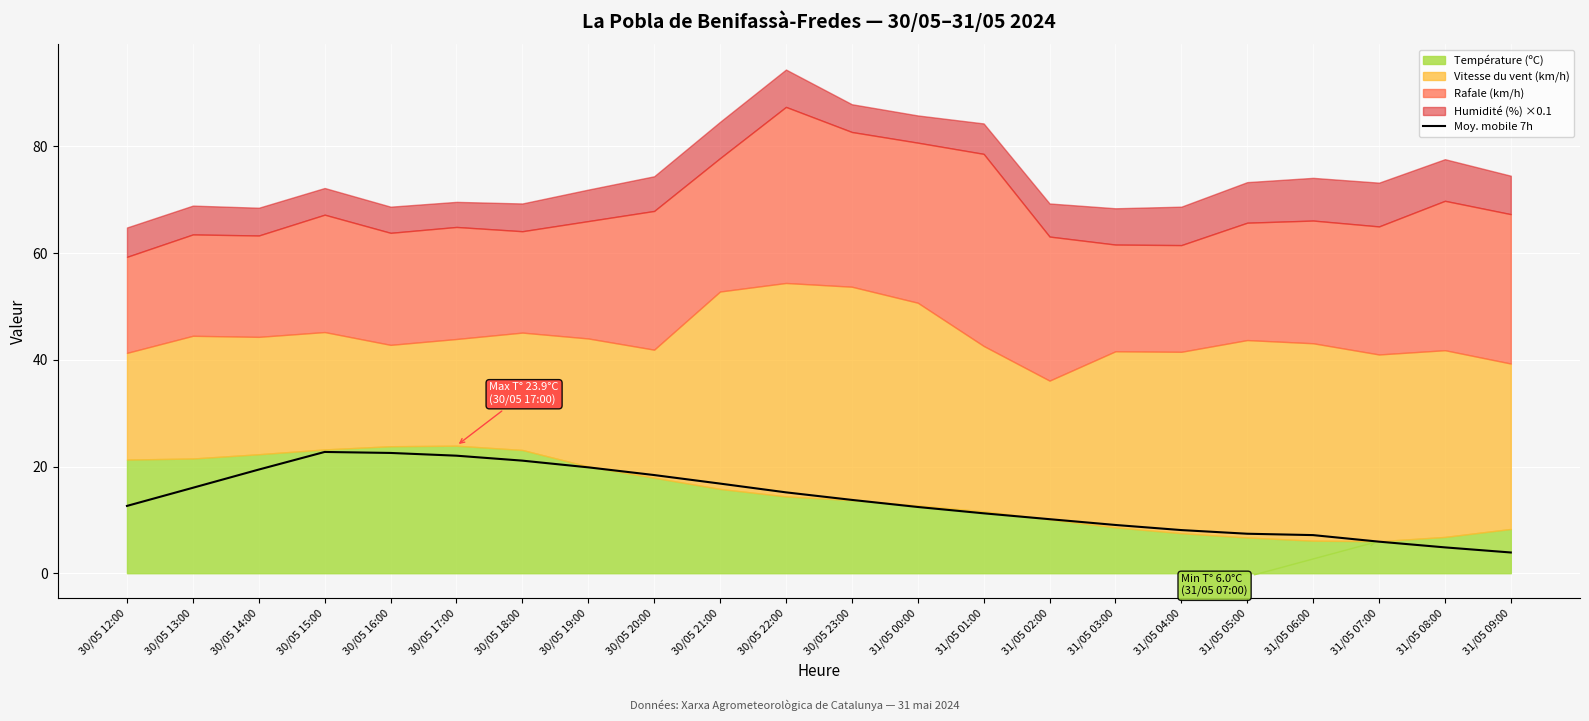

Is it true that Moy. mobile 7h equals 3.9 at 31/05 09:00?

True